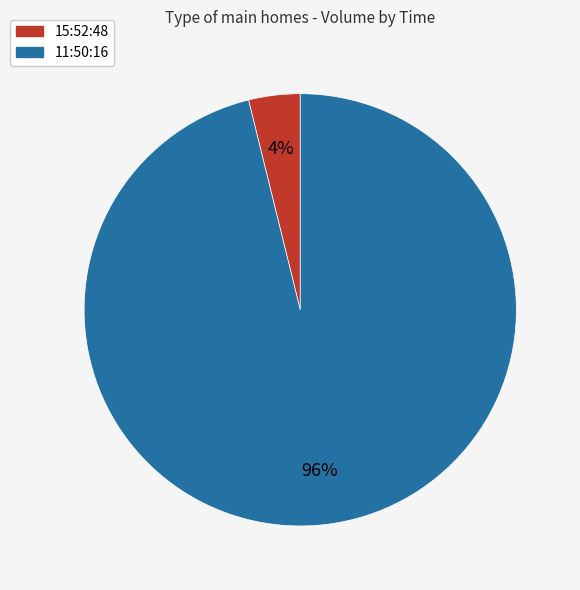

To the nearest percent, what percentage of the pie is 11:50:16?

96%